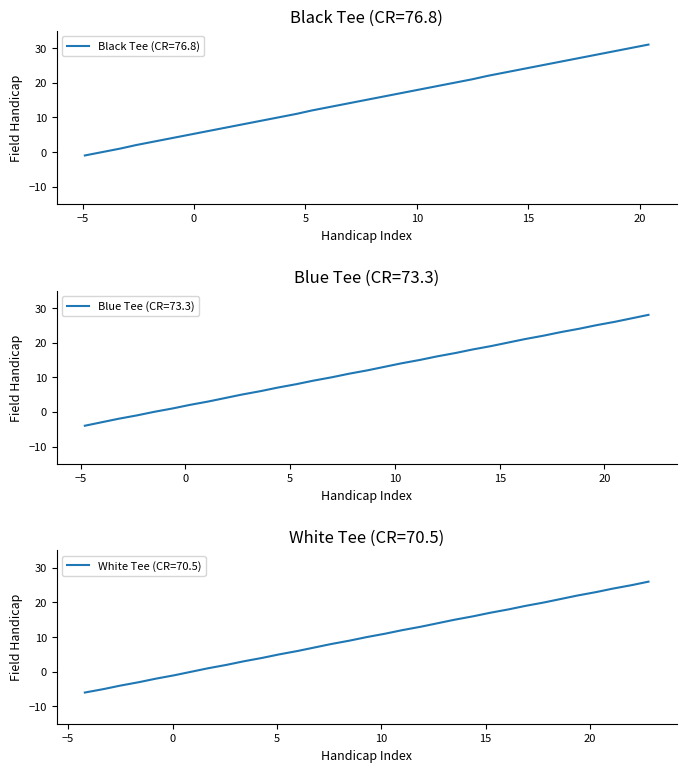

Rank the series by their average value, from highest to lowest.

Black Tee (CR=76.8), Blue Tee (CR=73.3), White Tee (CR=70.5)